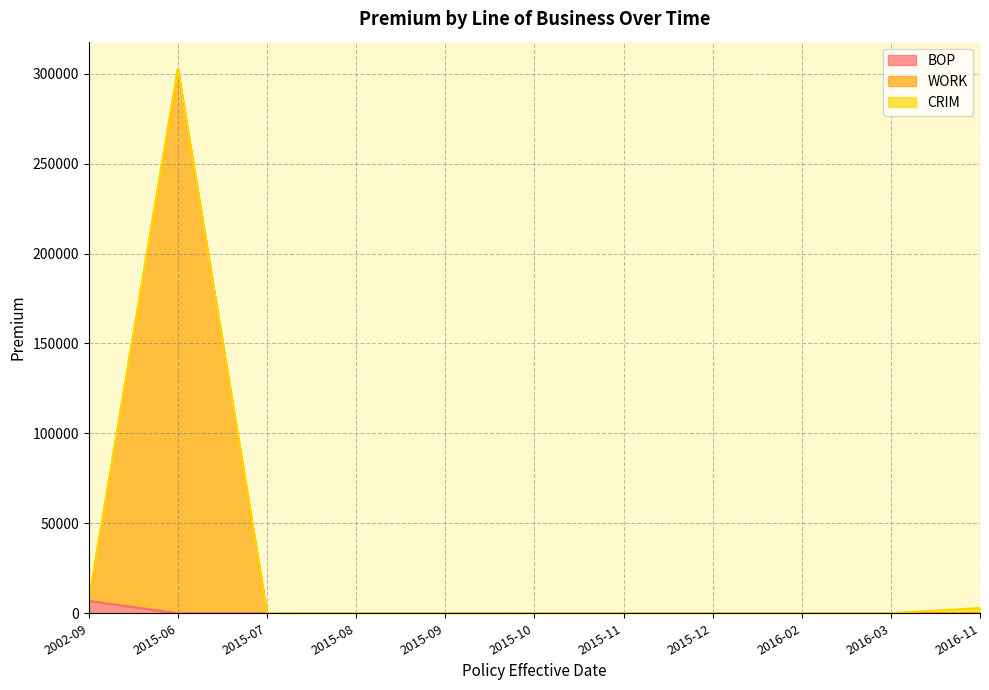

Where is the first local maximum for WORK?

2015-06